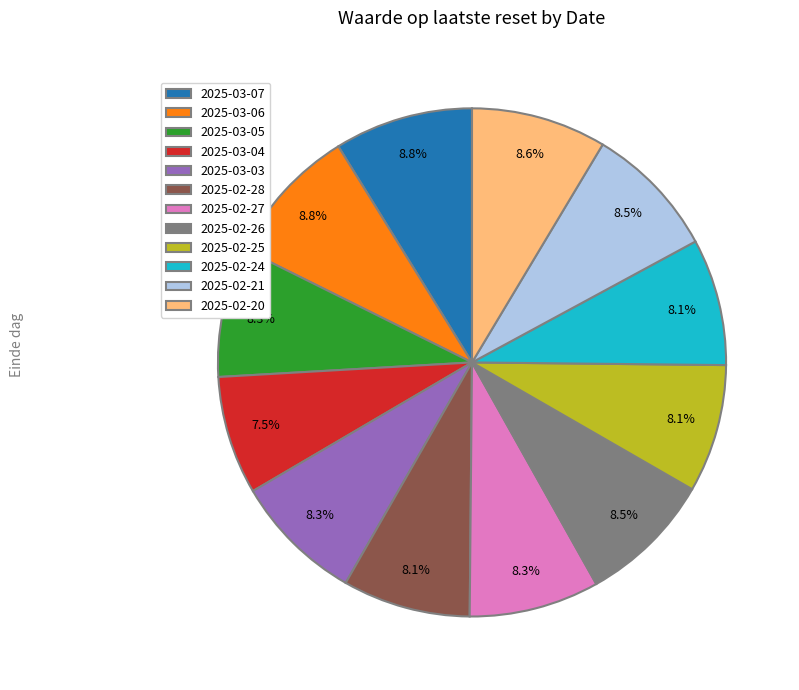

To the nearest percent, what is the combined percentage of 2025-02-20 and 2025-03-03?

17%